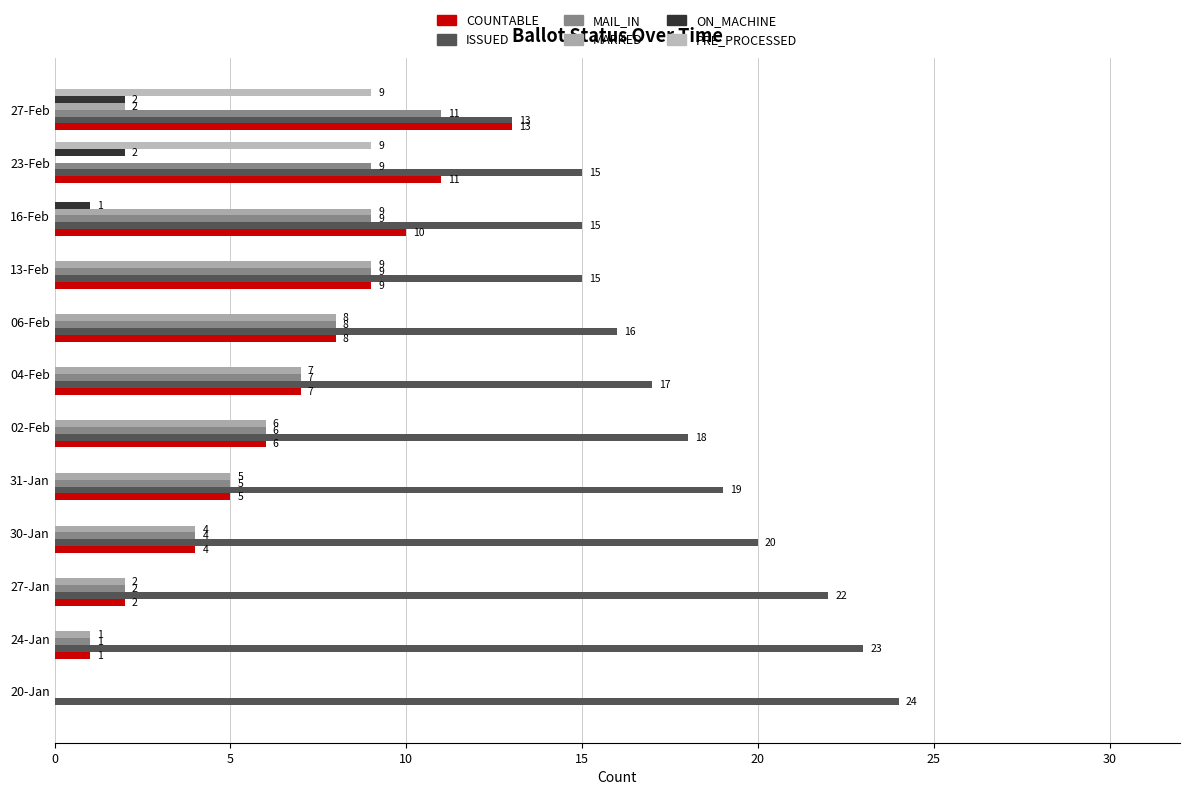

How many positive values does the MAIL_IN series have?

11